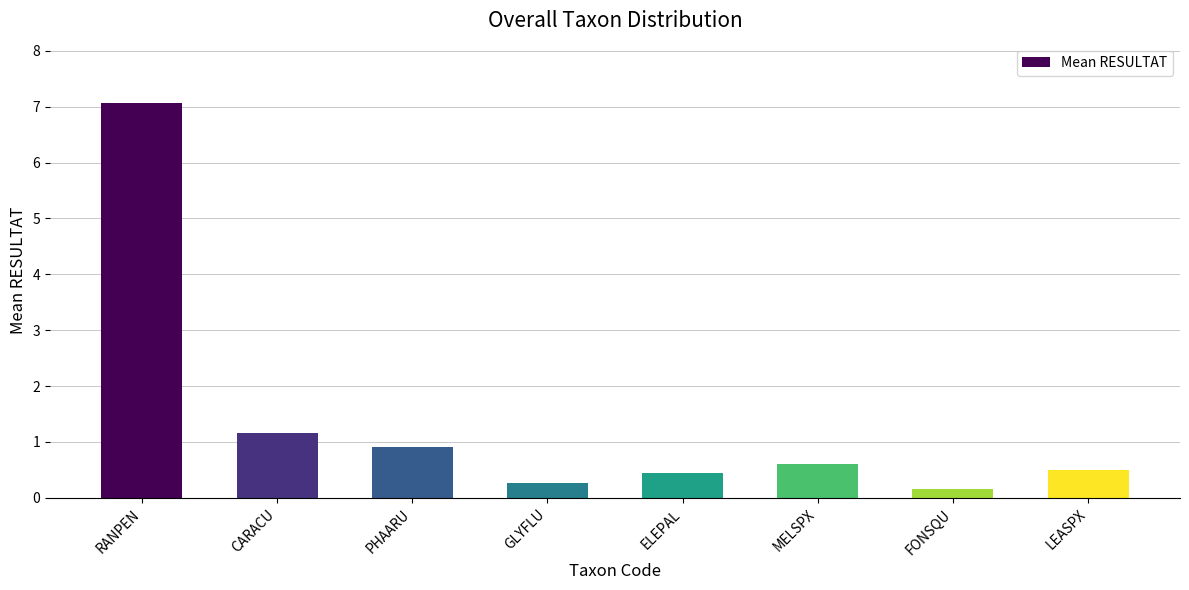

Where is the data nearest to the value 3?

CARACU